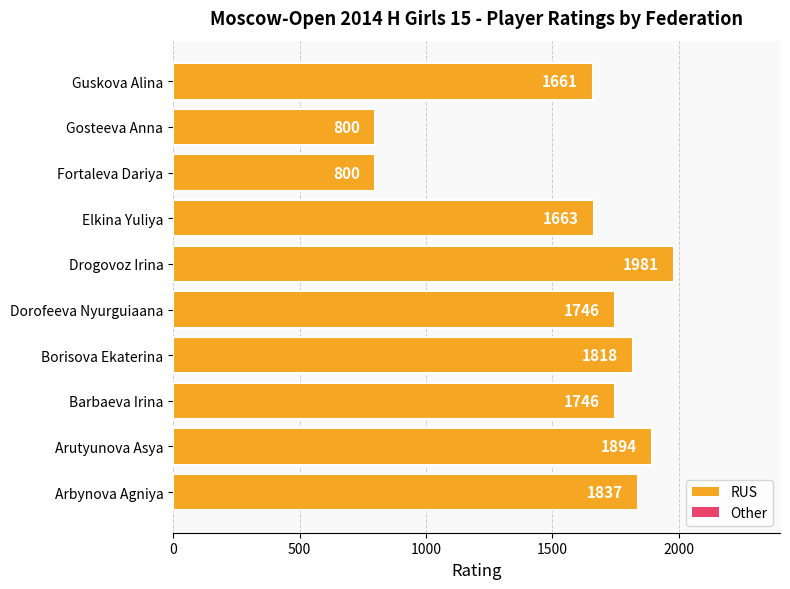

Which category has the highest value across all series?

Drogovoz Irina